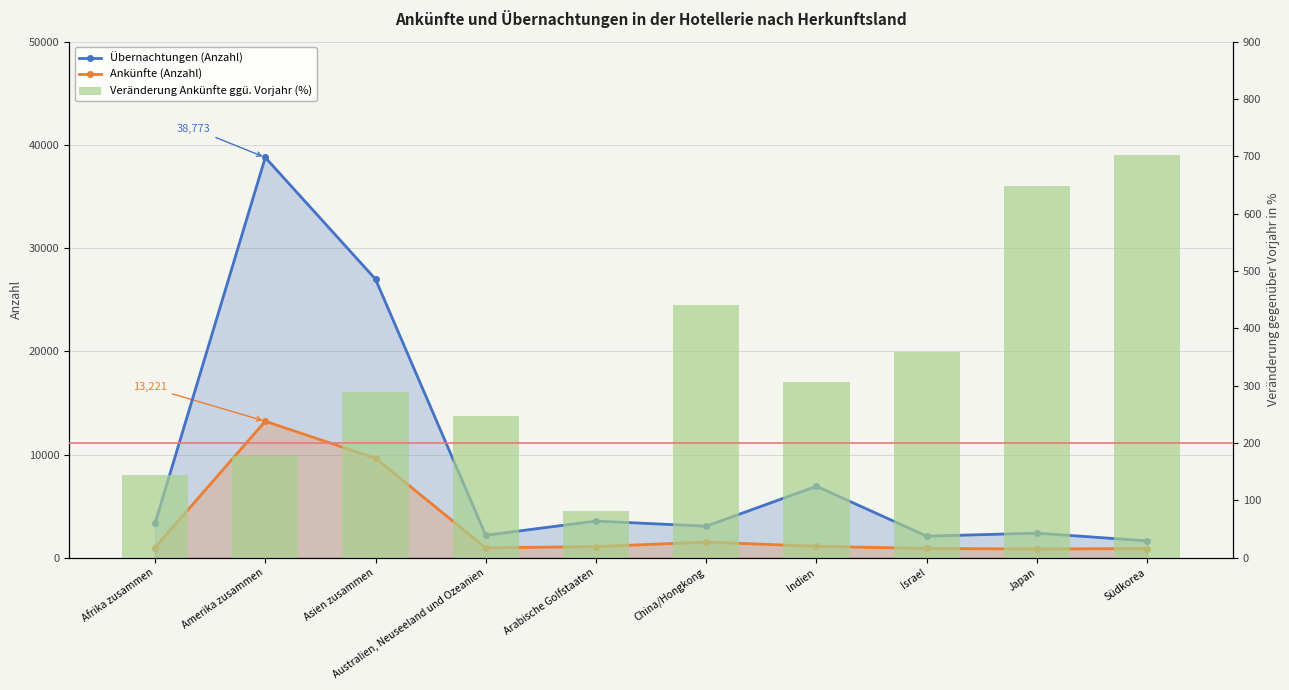

Read the Veränderung Ankünfte ggü. Vorjahr (%) value at Indien.

305.8